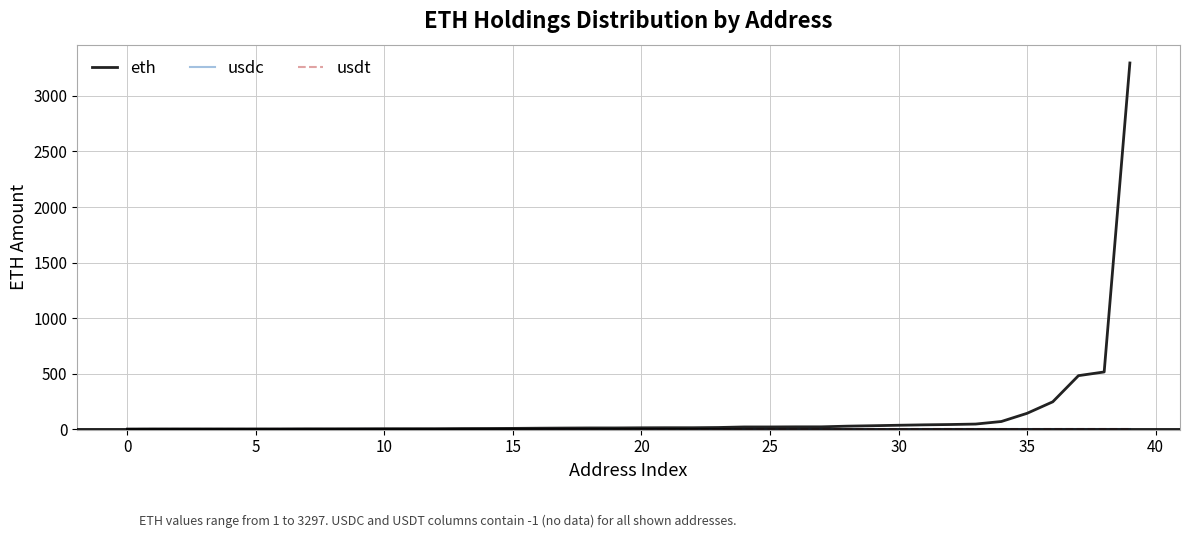

Does the chart have visible grid lines?

Yes